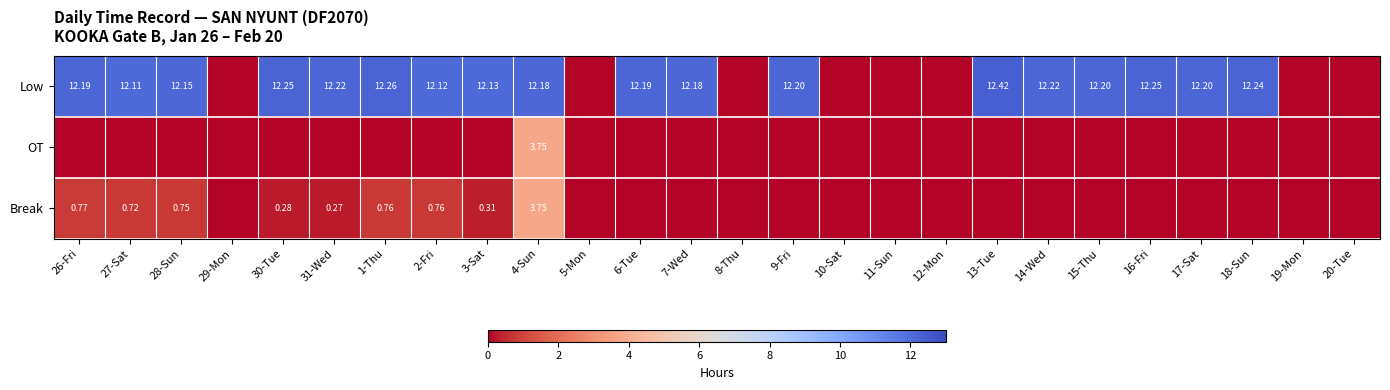

Is the value of Low at 13-Tue greater than the value of Break at 27-Sat?

Yes